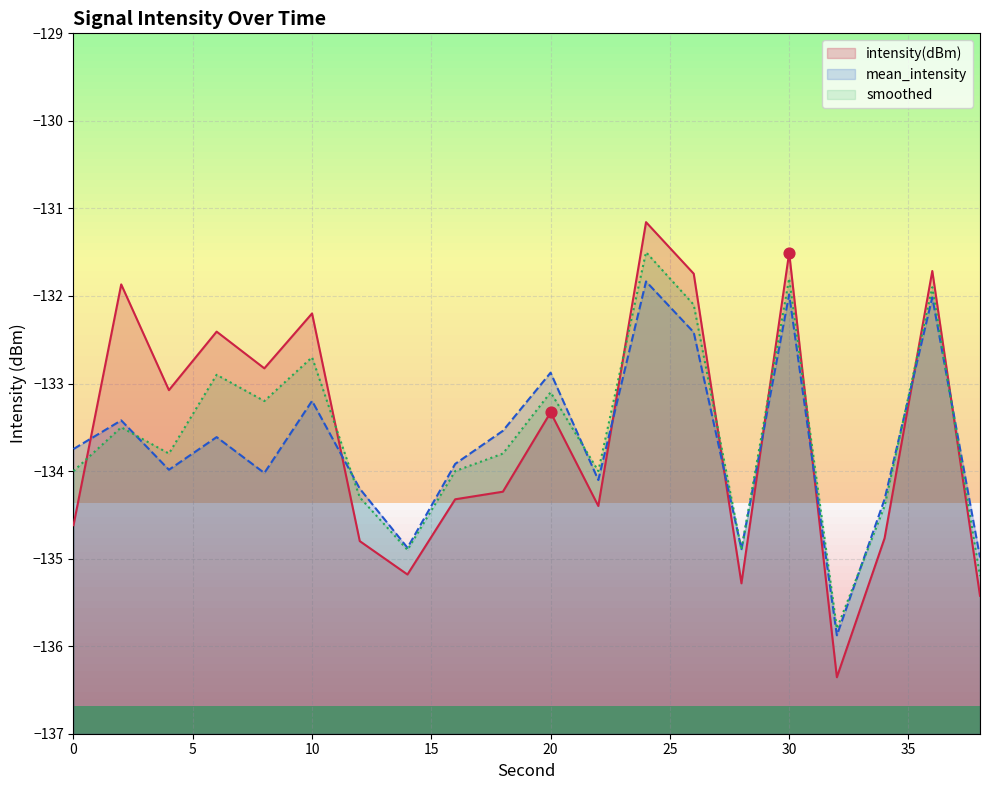

Which series has the widest spread of Y values?

intensity(dBm)